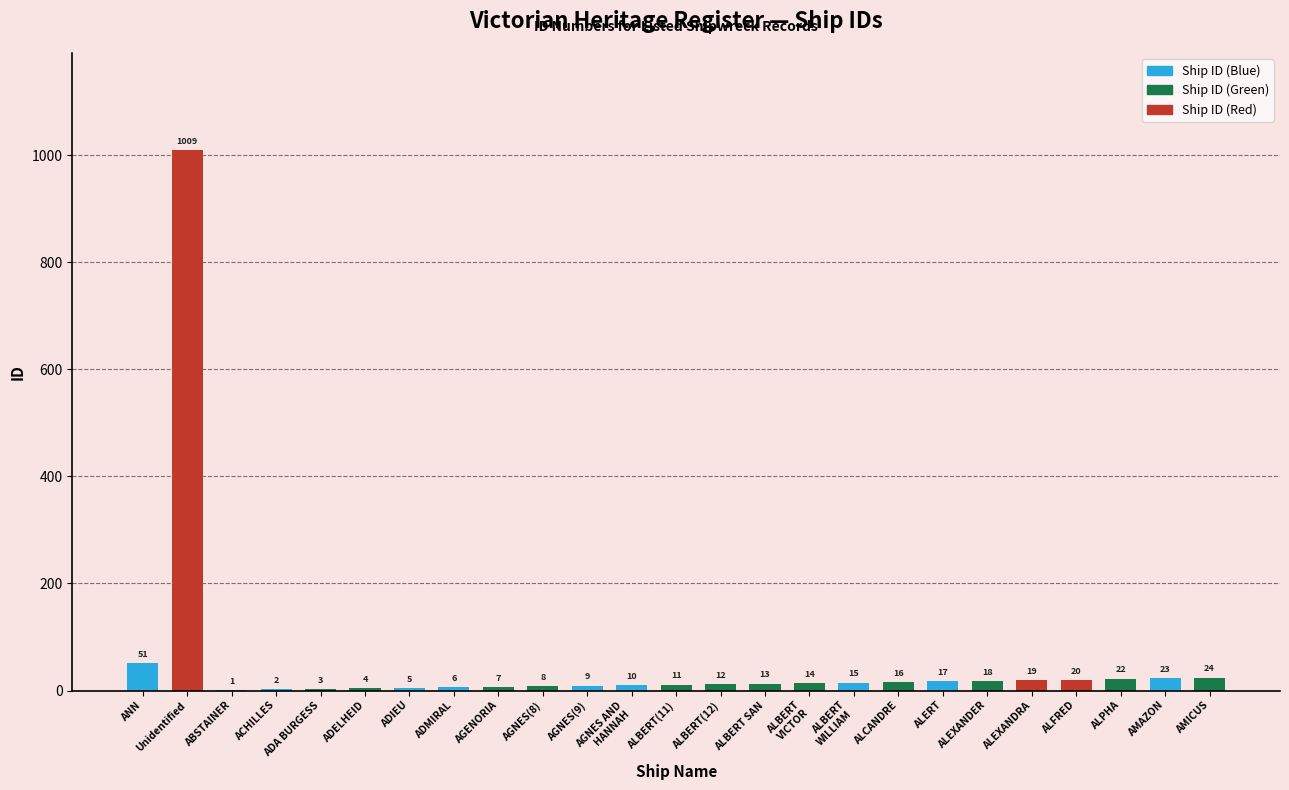

Where is the data nearest to the value 505?

ANN